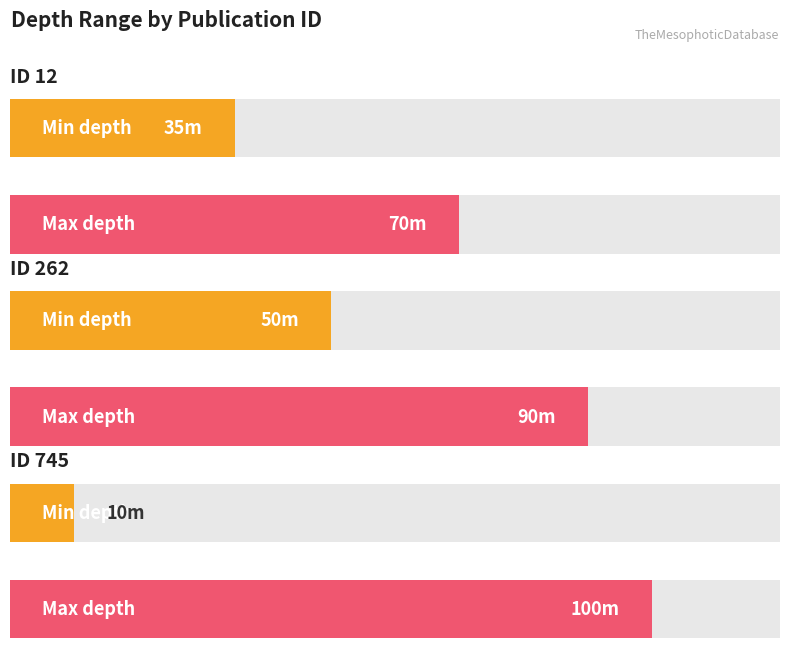

At which category does the chart reach its peak across all series?

ID 745